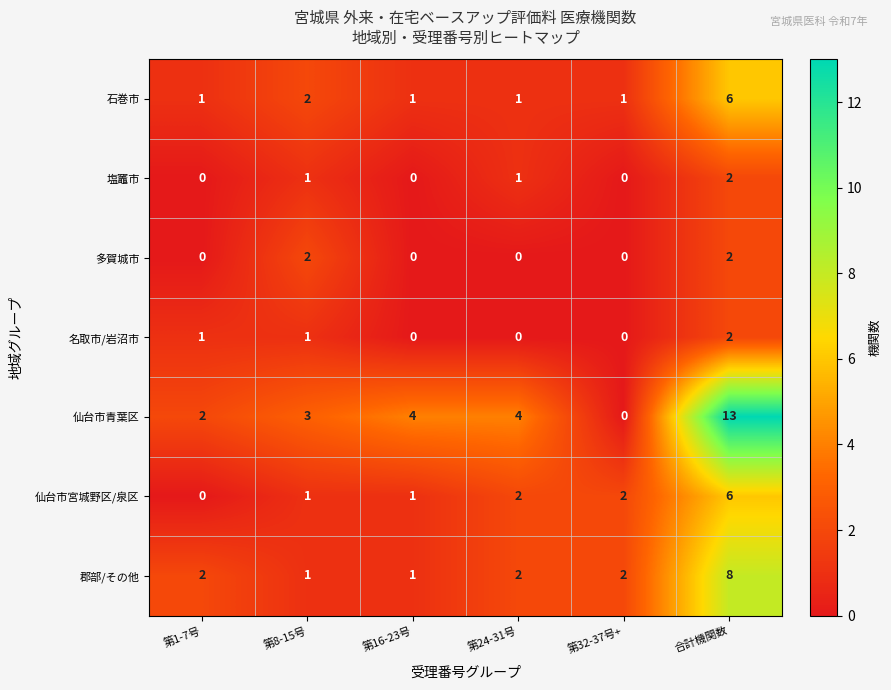

Which series has the largest range (max minus min)?

仙台市青葉区